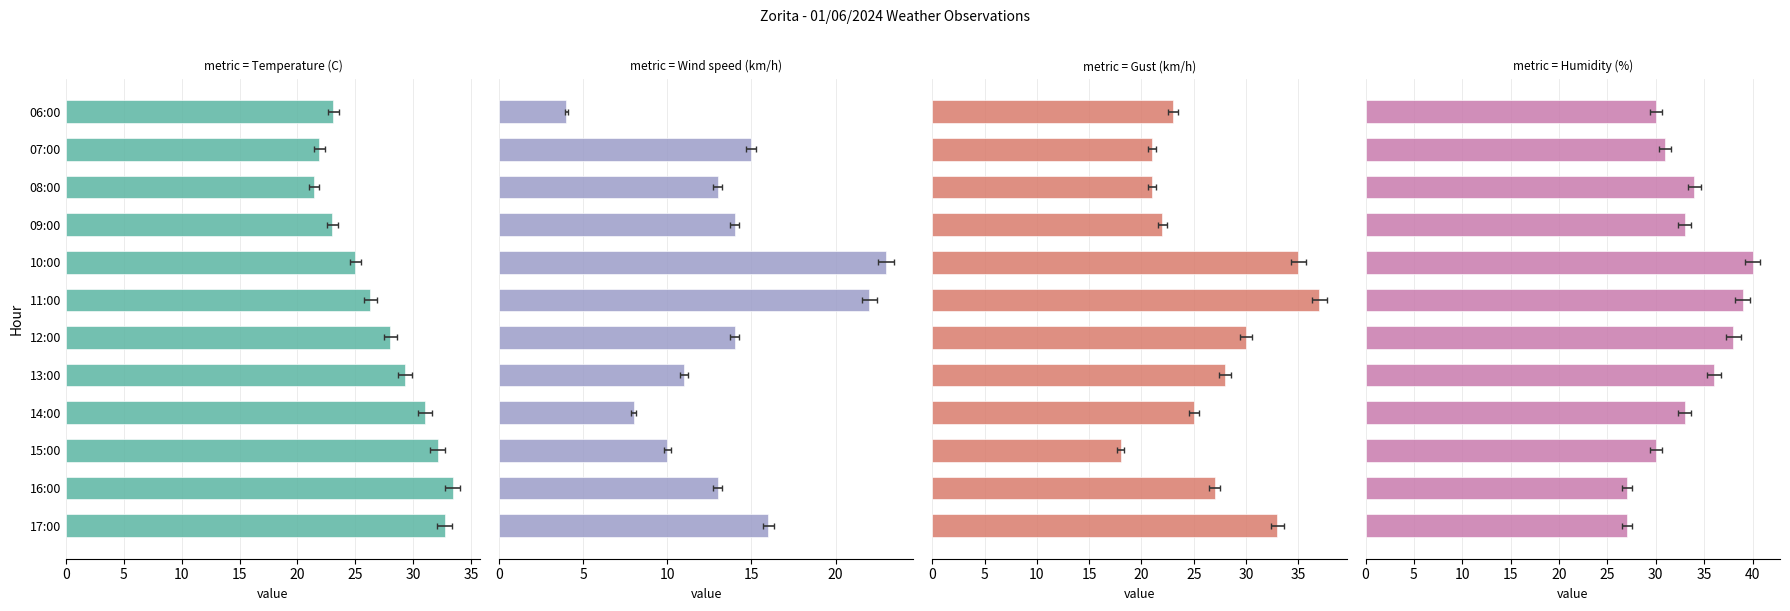

What is the value of the Temperature (C) bar at the 4th from the left?

31.0